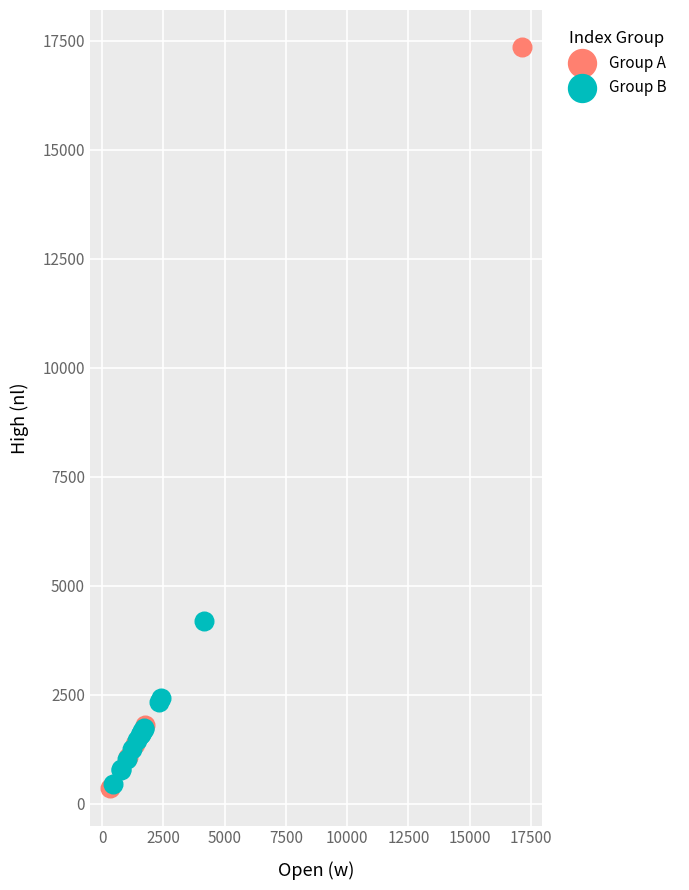

Which series has the largest Y range (max minus min)?

Group A